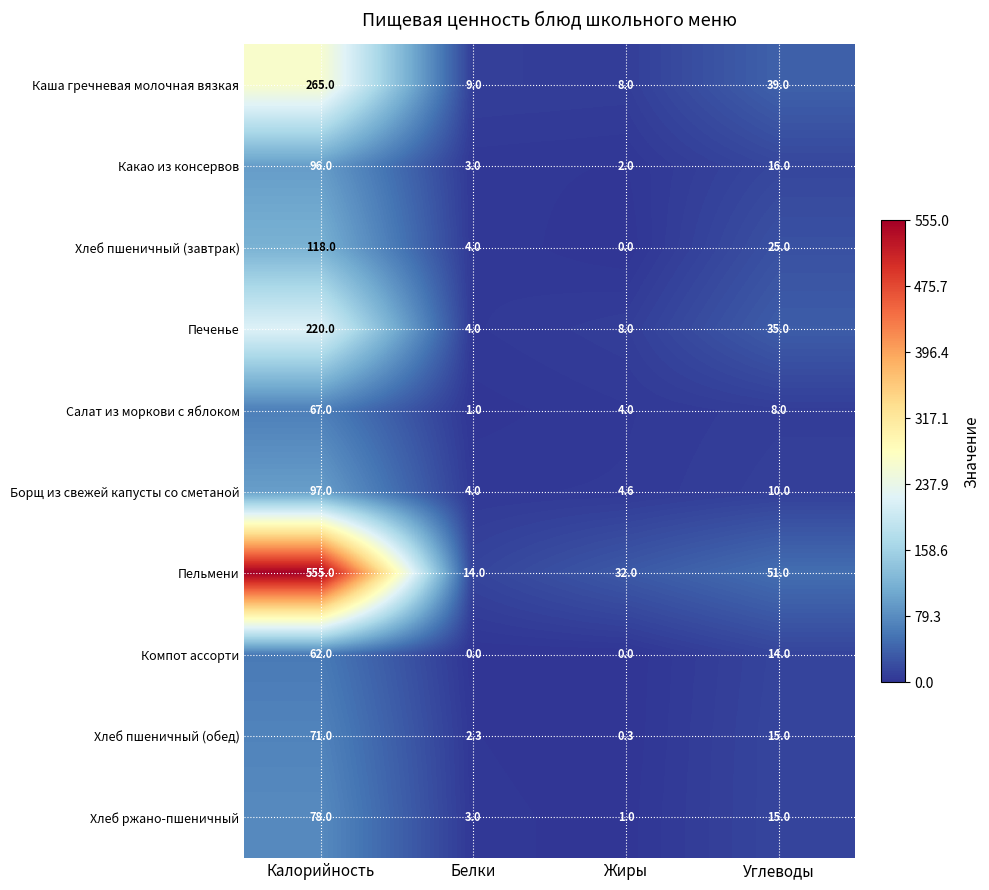

What is the spread (max minus min) of values at Калорийность?

493.0